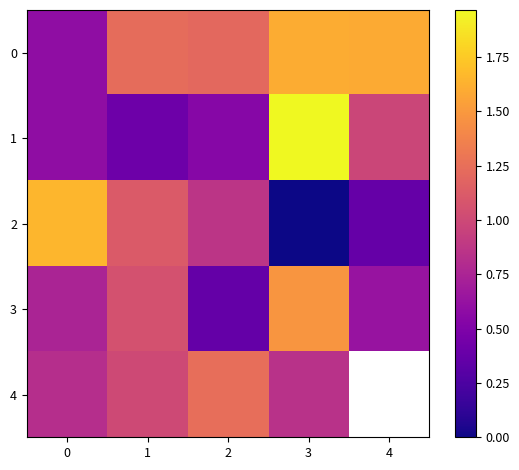

At which category does the chart reach its minimum across all series?

3